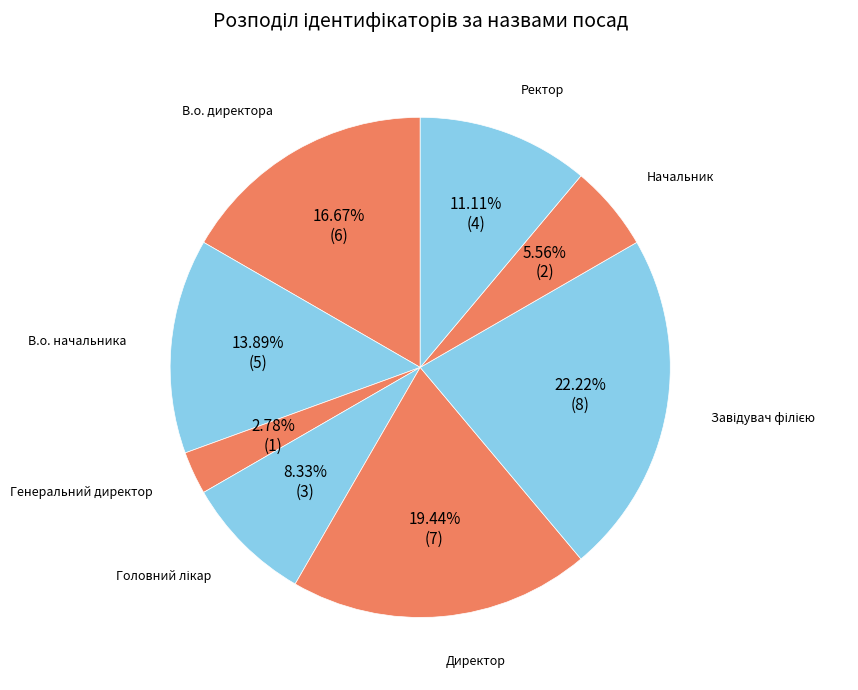

Does any single category account for the majority?

No